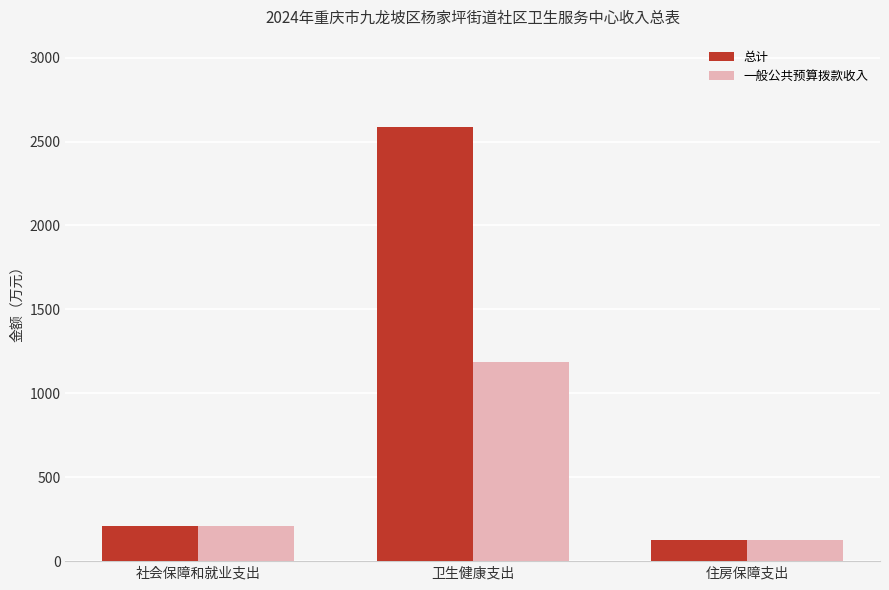

What is the difference between the highest and lowest values at 卫生健康支出?

1400.0